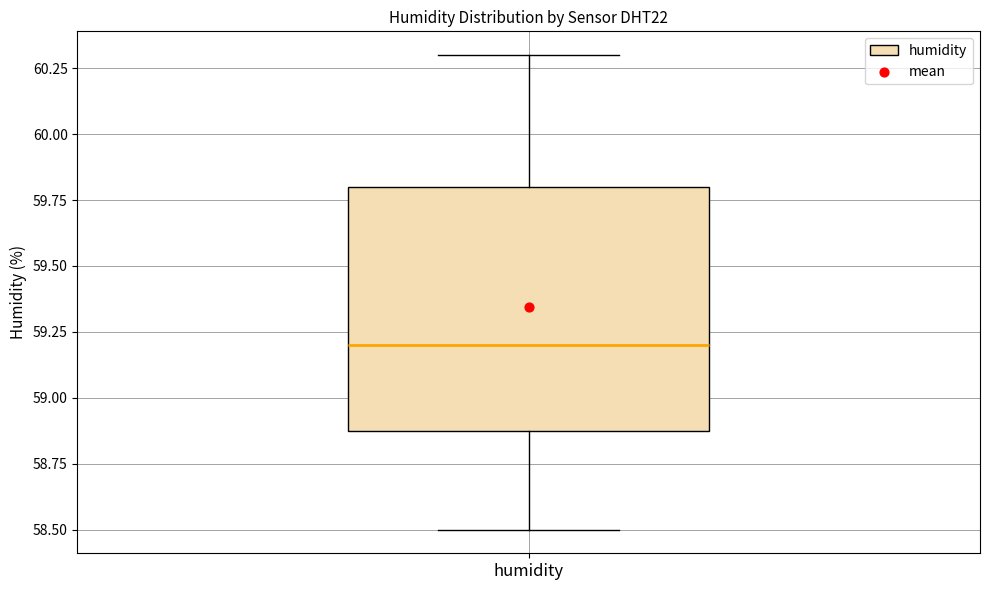

Transcribe this box plot: give where the median line is, the range the box spans, and where the two whiskers end, as read against the y-axis. The values are not printed on the chart, so give them approximately, as read against the axis.

median 59.2, box 58.9 to 59.8, whiskers 58.5 to 60.3